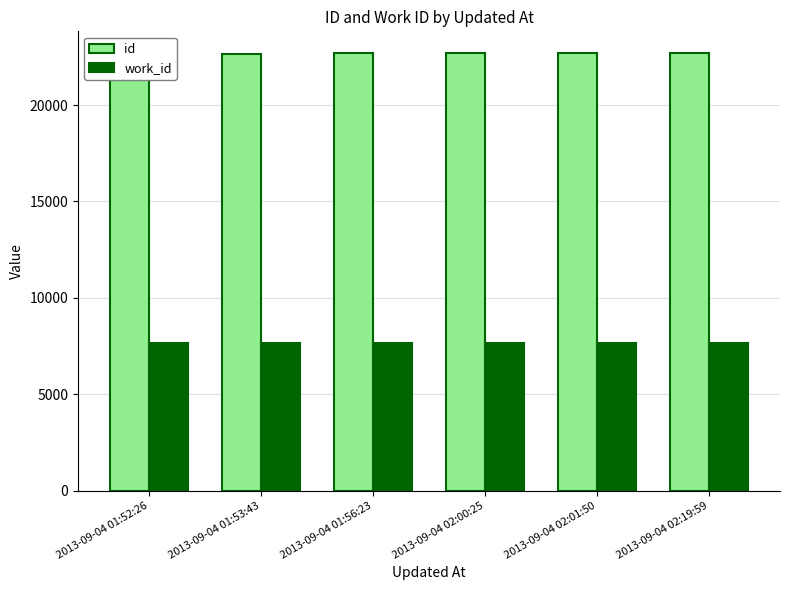

Rank the series by their maximum value, from lowest to highest.

work_id, id